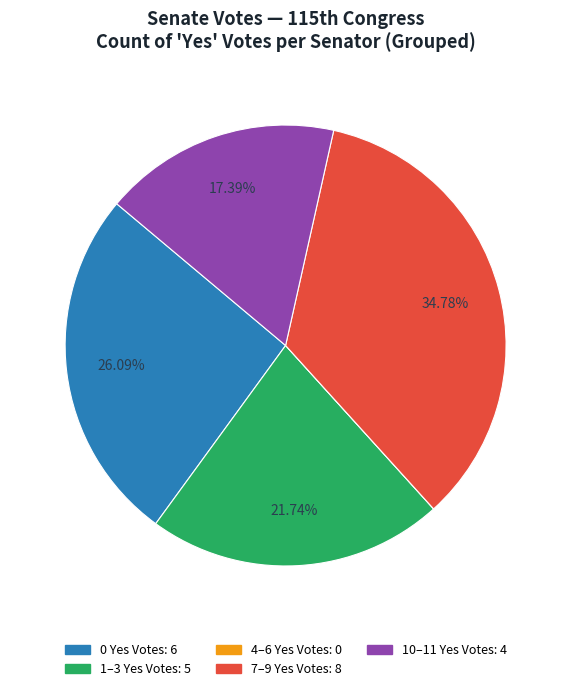

Is there any slice that represents more than half of the pie?

No